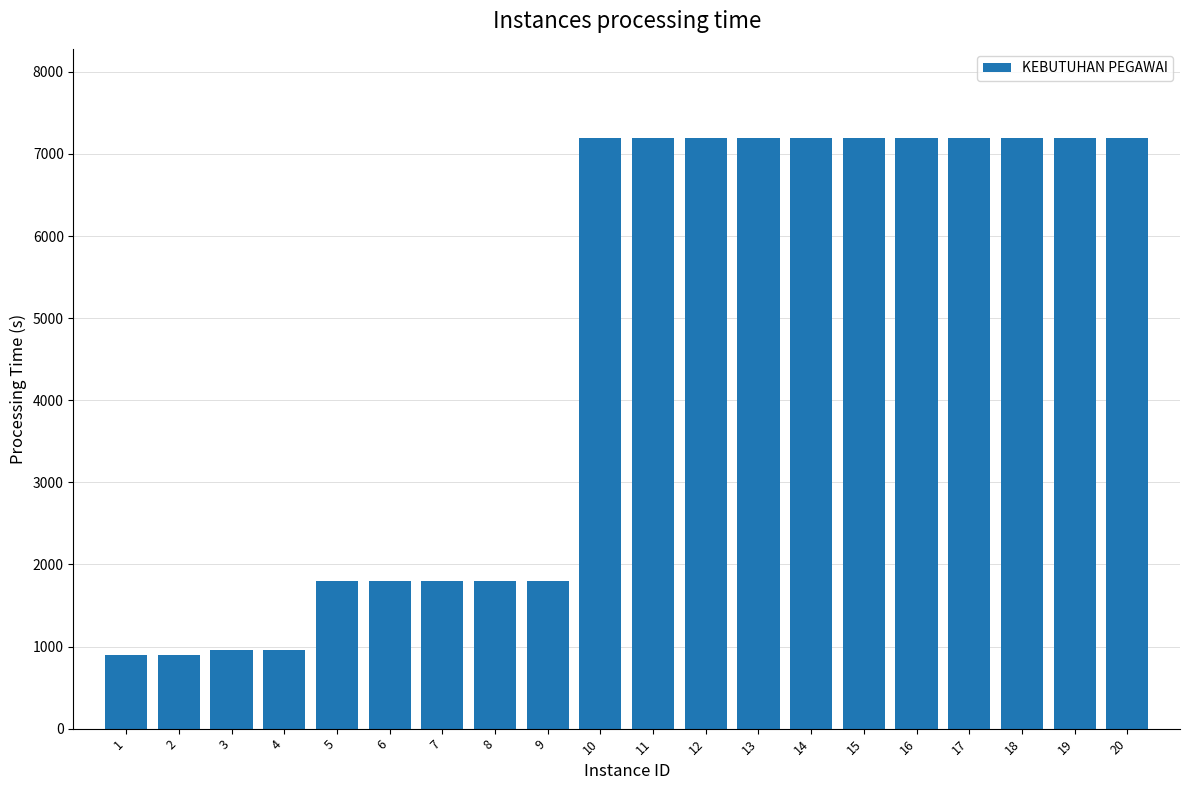

What is the maximum value shown in the chart?

7200.0